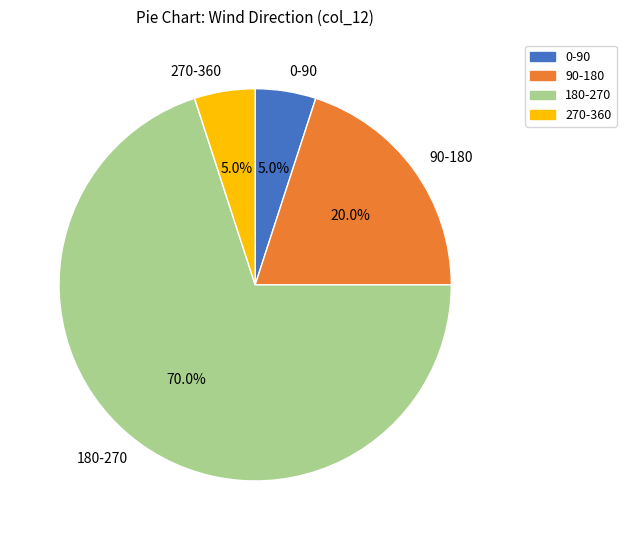

What is the ratio of the value at 90-180 to the value at 270-360?

4.0